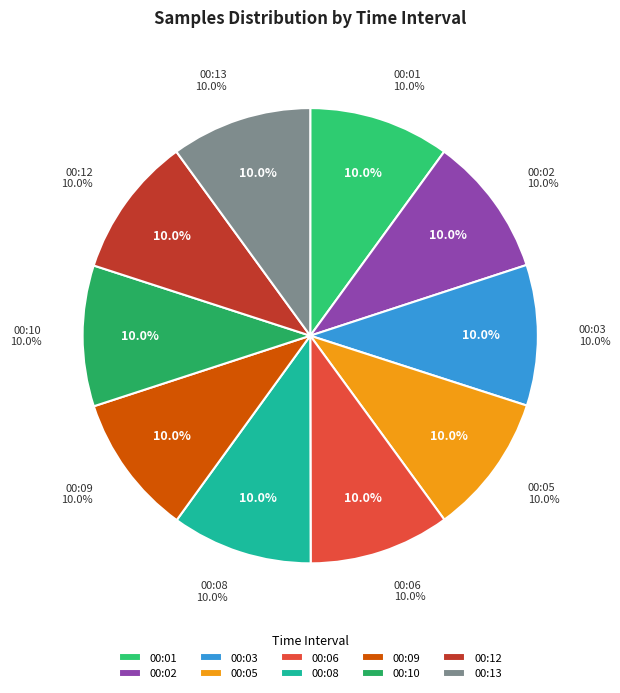

Approximately how many times larger is the value at 00:06 compared to 00:13?

1.0